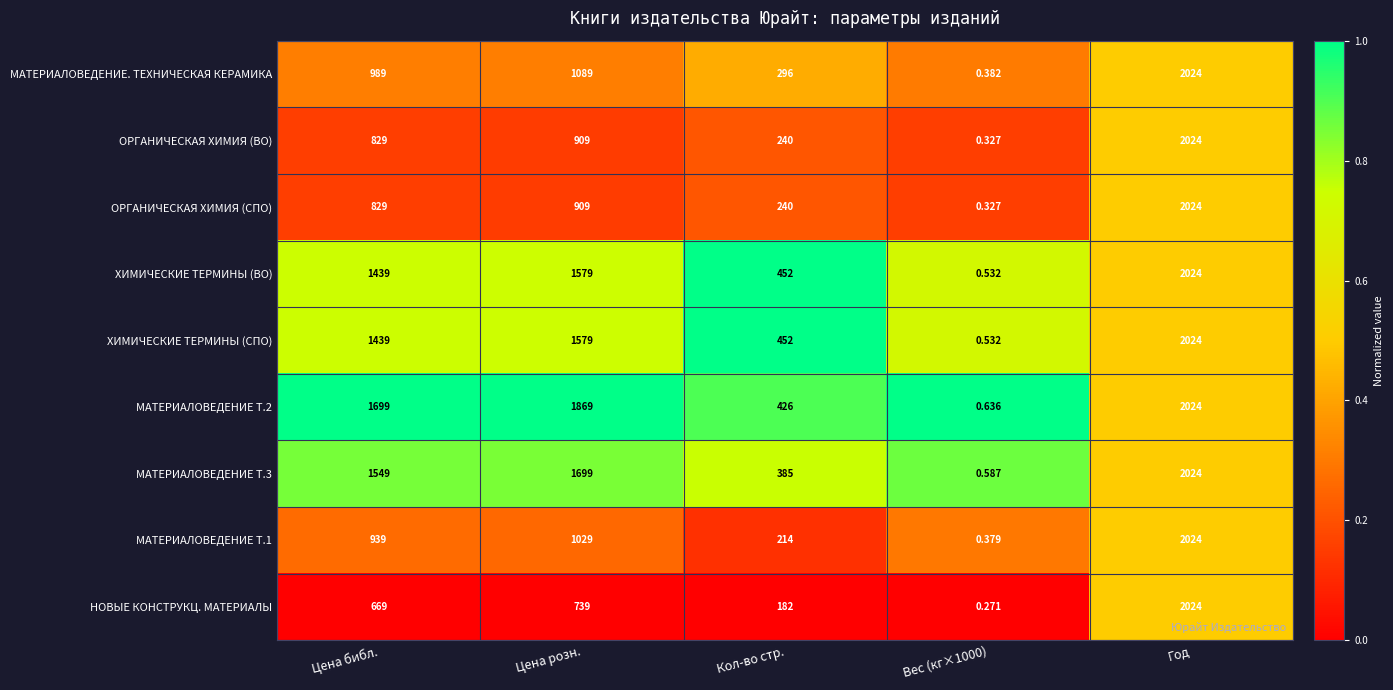

Which series has the widest spread of values?

НОВЫЕ КОНСТРУКЦ. МАТЕРИАЛЫ